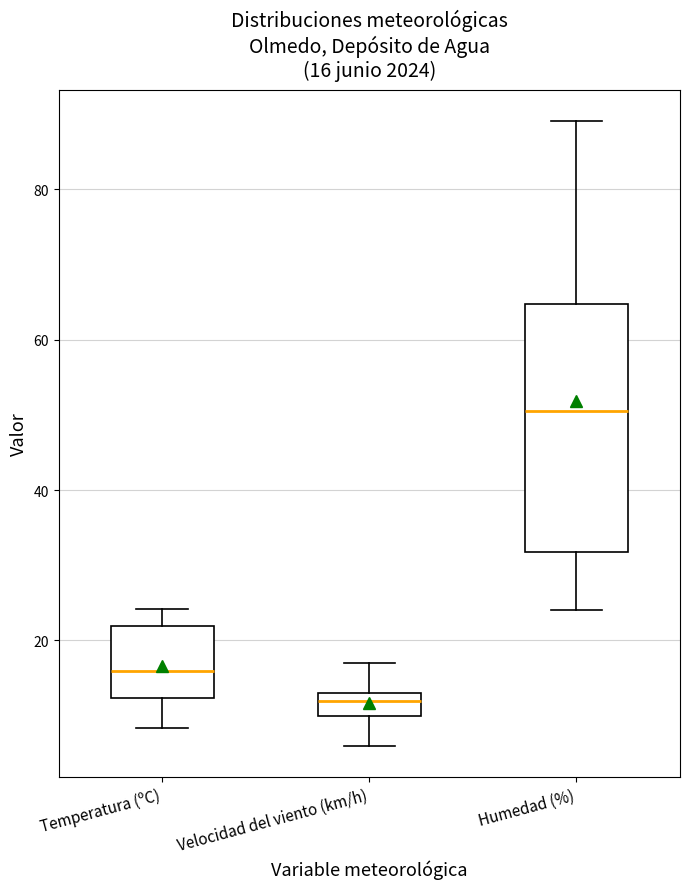

Which box is the tallest, from its lower edge to its upper edge?

Humedad (%)